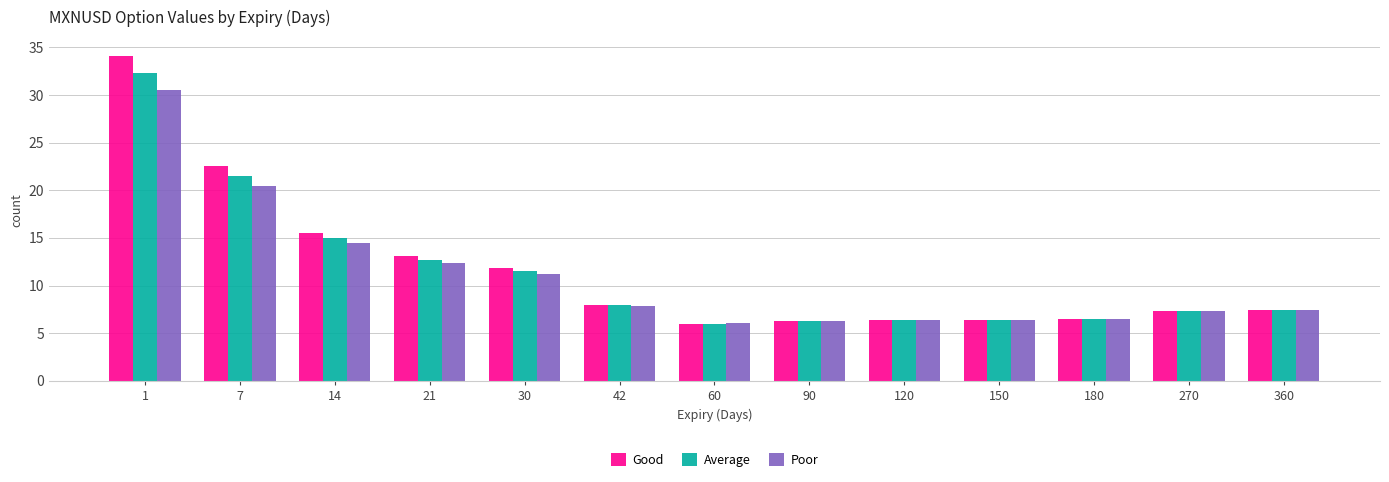

The value of Good at 360 is 7.4. True or false?

True